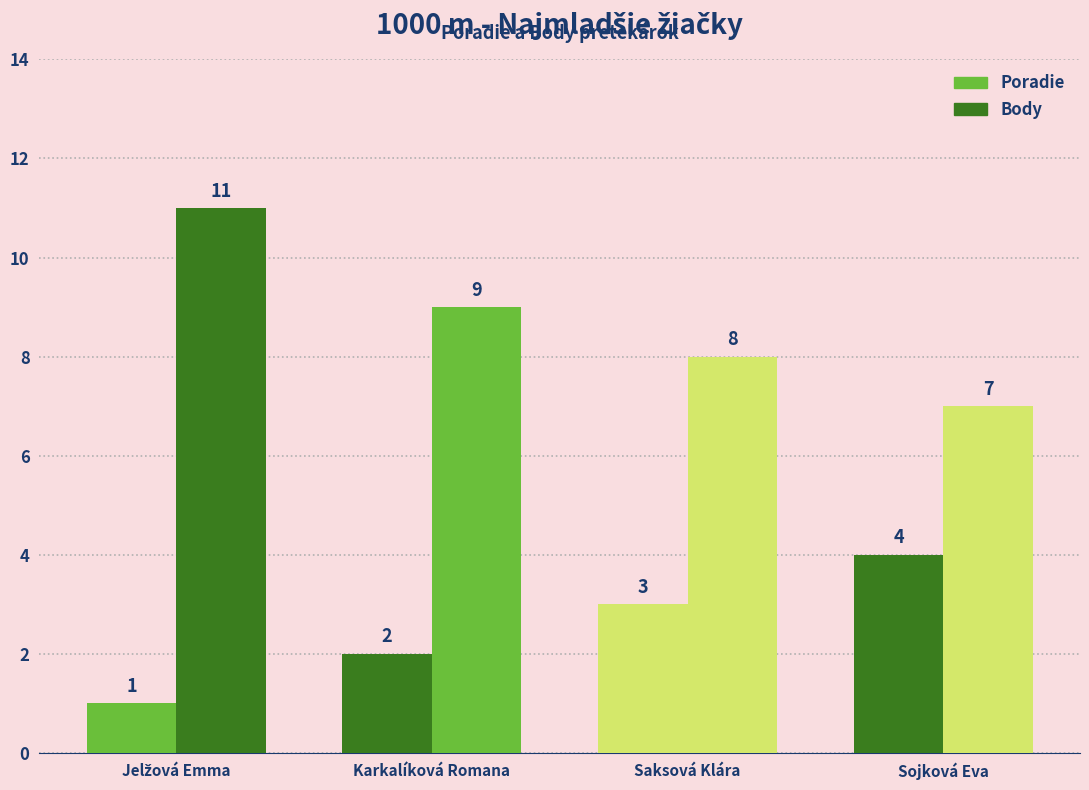

How many bars are there in total?

8